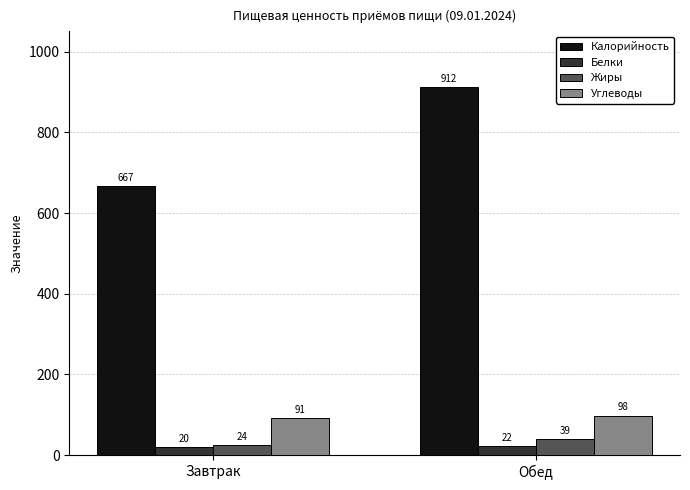

The value of Белки at Завтрак is 20. True or false?

True